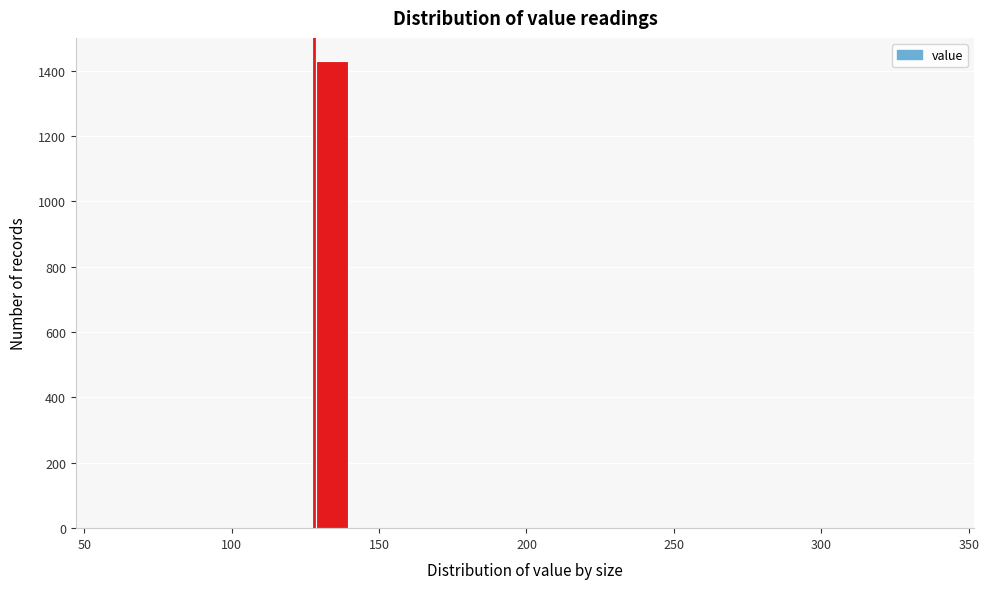

Around what value on the x-axis is the tallest bar? Give the approximate position of its centre, as read against the axis.

135